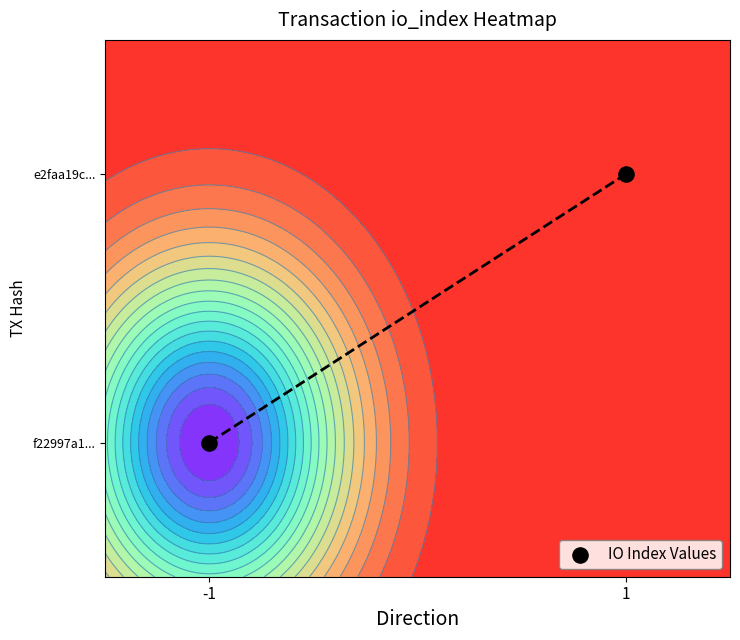

Rank the categories by value from highest to lowest.

1, -1